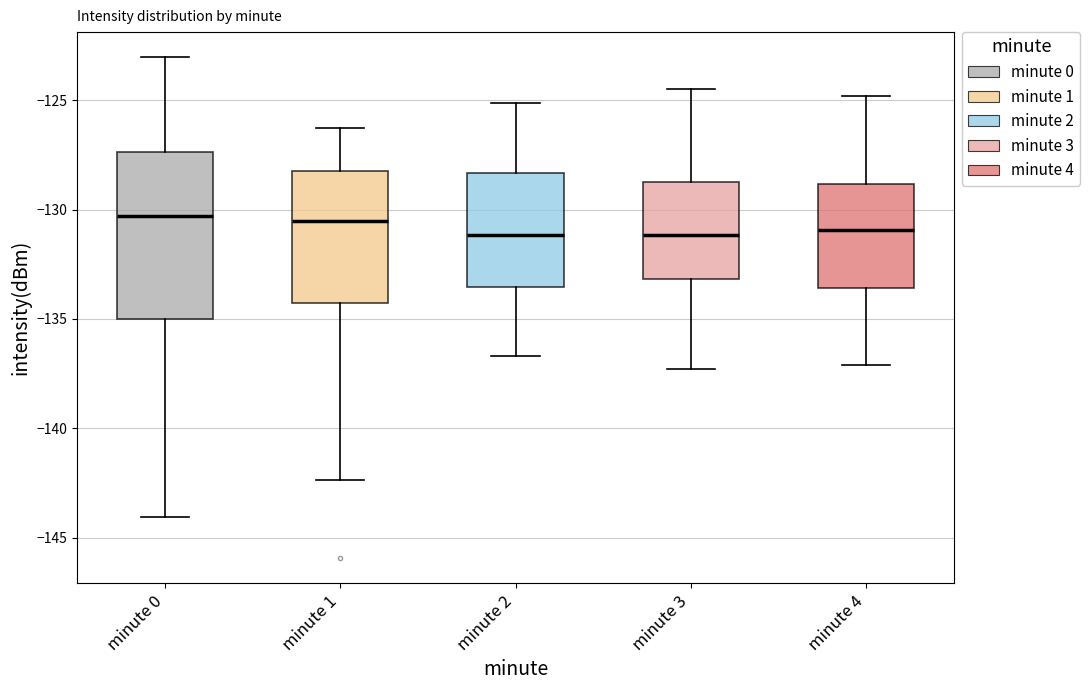

Reading left to right, read every box against the y-axis: the position of its median line, the range the box covers, and the ends of its whiskers. The values are not printed on the chart, so give them approximately, as read against the axis.

minute 0: median -130.5, box -135.0 to -127.5, whiskers -144.0 to -123.0
minute 1: median -130.5, box -134.5 to -128.0, whiskers -142.5 to -126.5
minute 2: median -131.0, box -133.5 to -128.5, whiskers -136.5 to -125.0
minute 3: median -131.0, box -133.0 to -128.5, whiskers -137.5 to -124.5
minute 4: median -131.0, box -133.5 to -129.0, whiskers -137.0 to -125.0